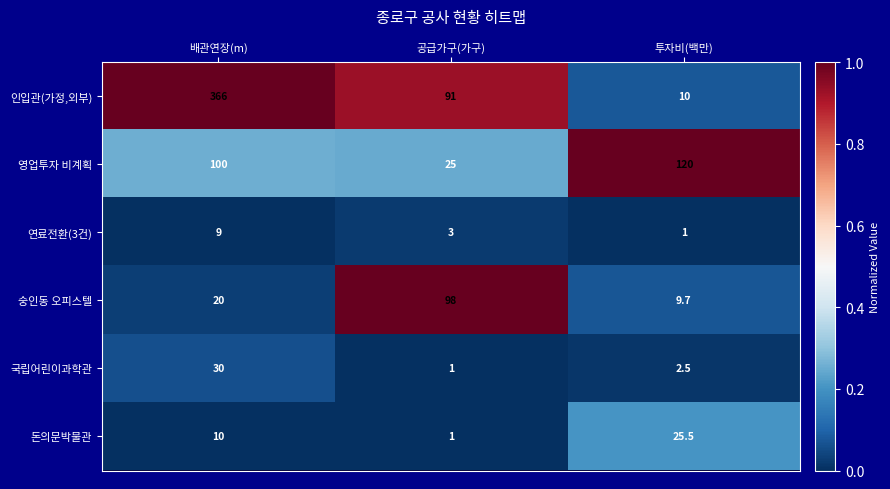

Reading right to left, what are all the values shown in this chart?

인입관(가정,외부): 10.0	91.0	366.0
영업투자 비계획: 120.0	25.0	100.0
연료전환(3건): 1.0	3.0	9.0
숭인동 오피스텔: 9.7	98.0	20.0
국립어린이과학관: 2.5	1.0	30.0
돈의문박물관: 25.5	1.0	10.0